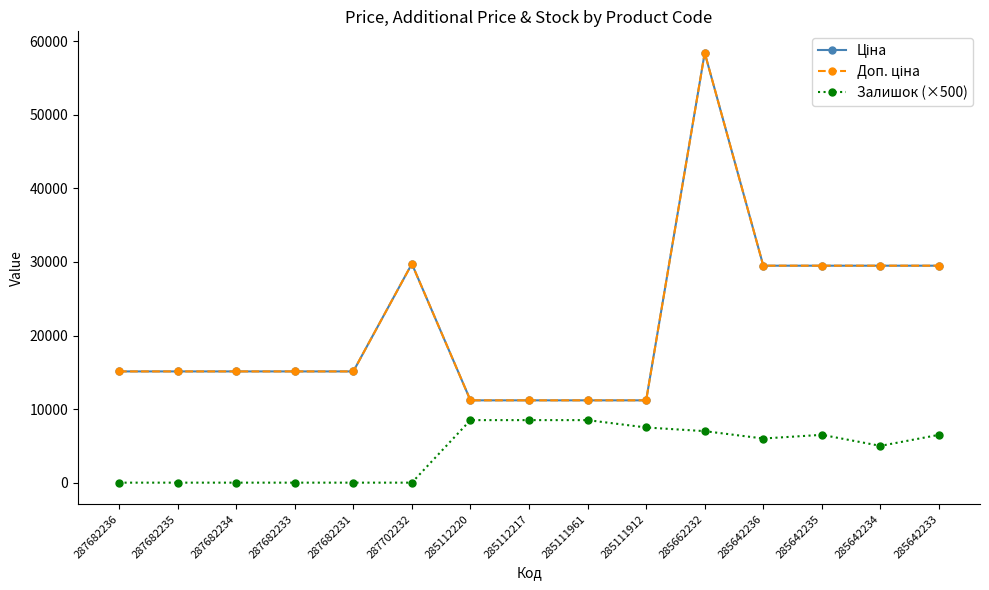

Rank the categories by Залишок (×500) value from highest to lowest.

285112220, 285112217, 285111961, 285111912, 285662232, 285642235, 285642233, 285642236, 285642234, 287682236, 287682235, 287682234, 287682233, 287682231, 287702232